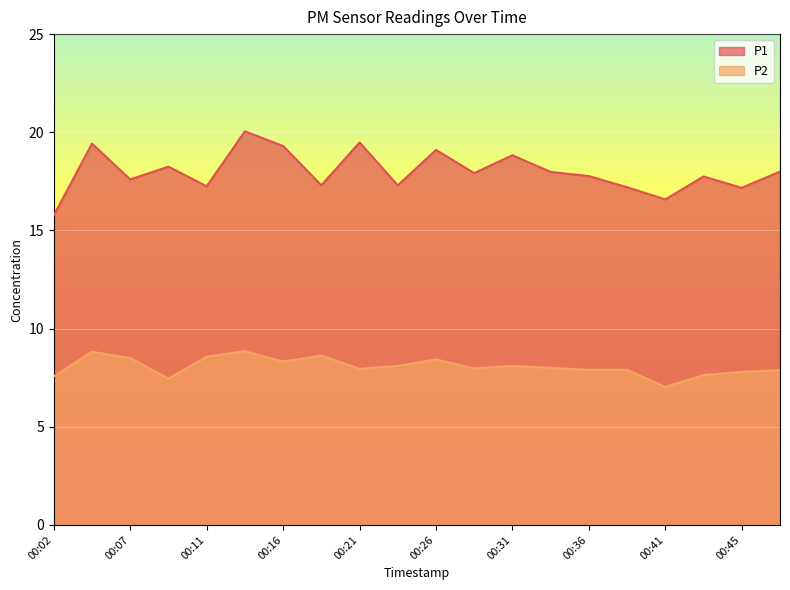

How many series are shown in this chart?

2